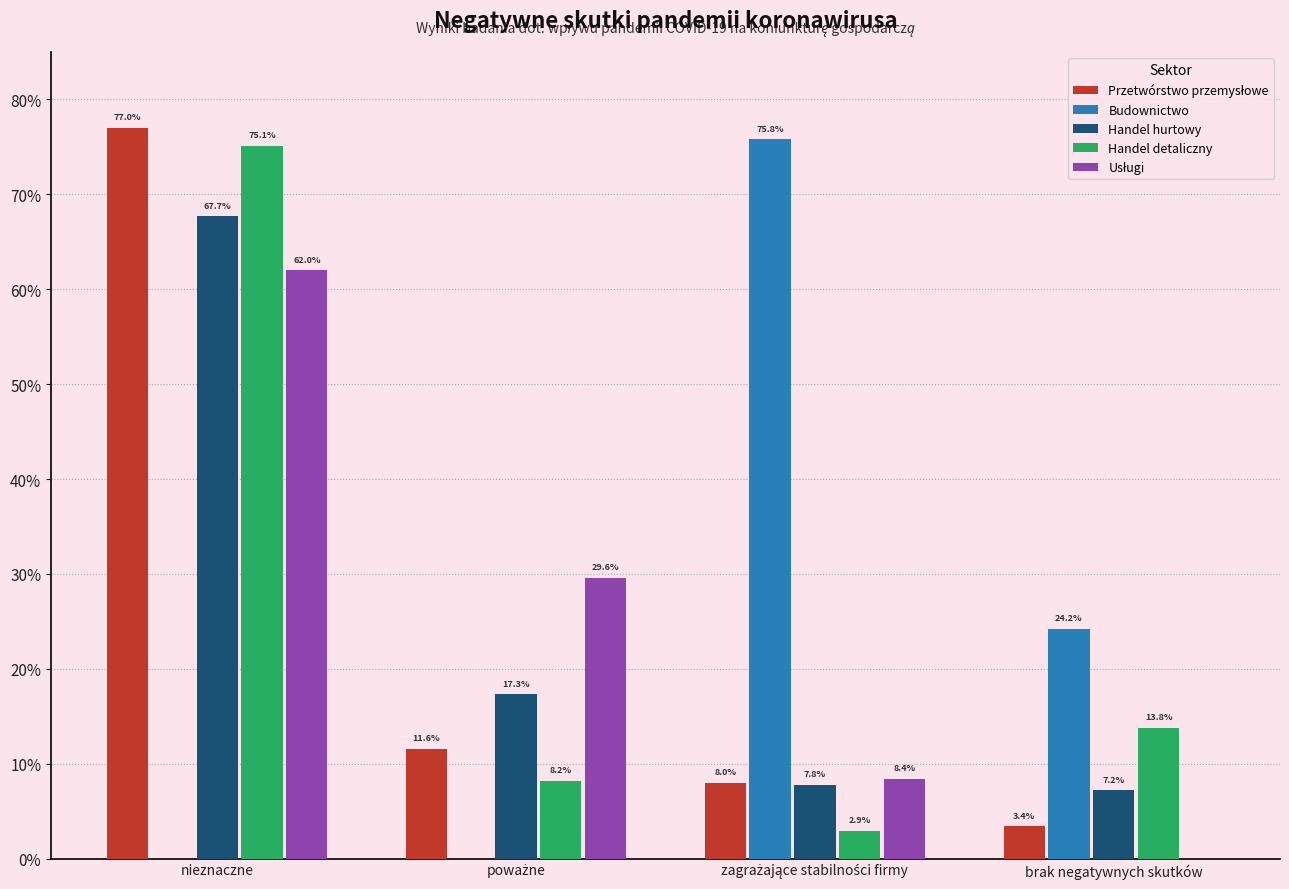

What is the total value across all series at brak negatywnych skutków?

48.6